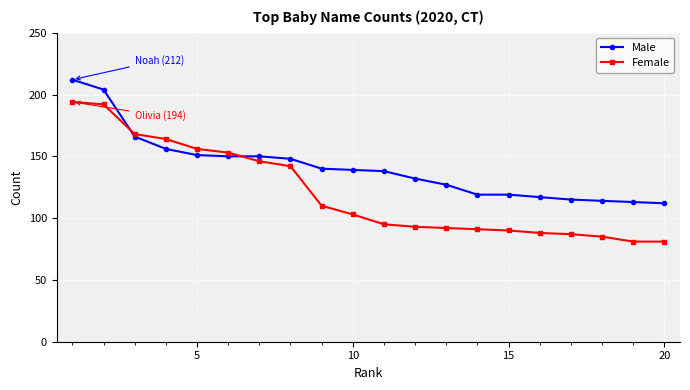

What is the difference between the maximum and minimum values in the Female series?

113